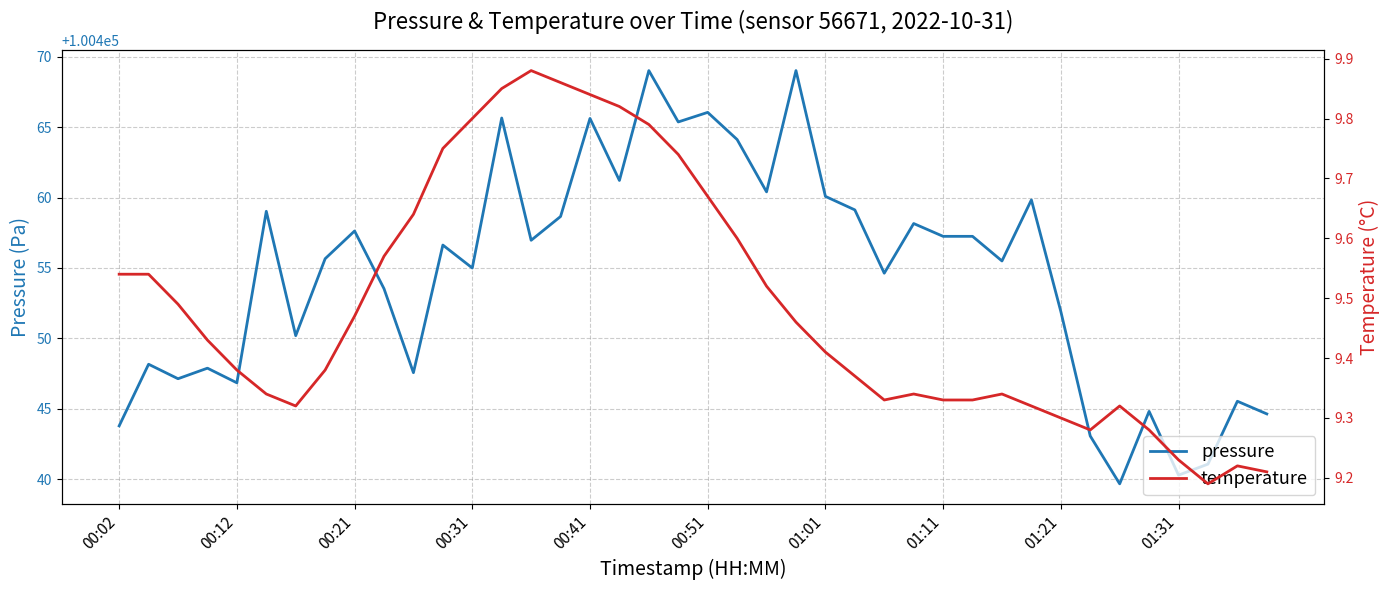

What are all the series names shown in the legend?

pressure, temperature